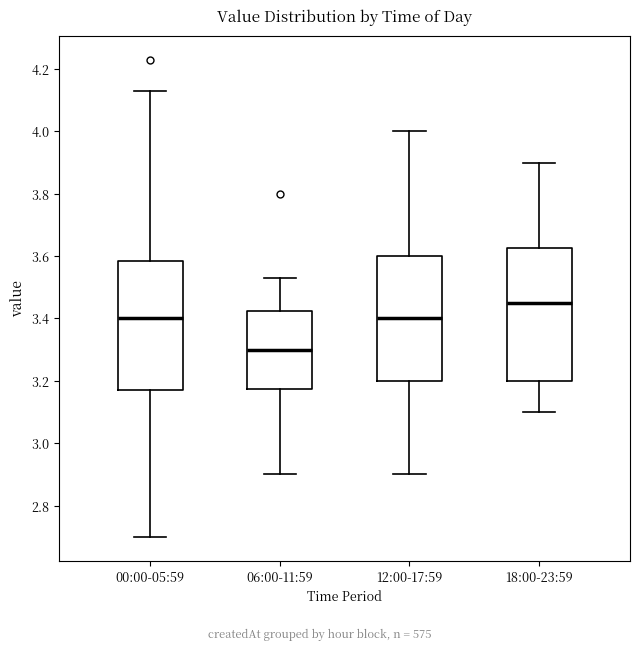

Reading left to right, read every box against the y-axis: the position of its median line, the range the box covers, and the ends of its whiskers. The values are not printed on the chart, so give them approximately, as read against the axis.

00:00-05:59: median 3.40, box 3.18 to 3.58, whiskers 2.70 to 4.14
06:00-11:59: median 3.30, box 3.18 to 3.42, whiskers 2.90 to 3.54
12:00-17:59: median 3.40, box 3.20 to 3.60, whiskers 2.90 to 4.00
18:00-23:59: median 3.46, box 3.20 to 3.62, whiskers 3.10 to 3.90